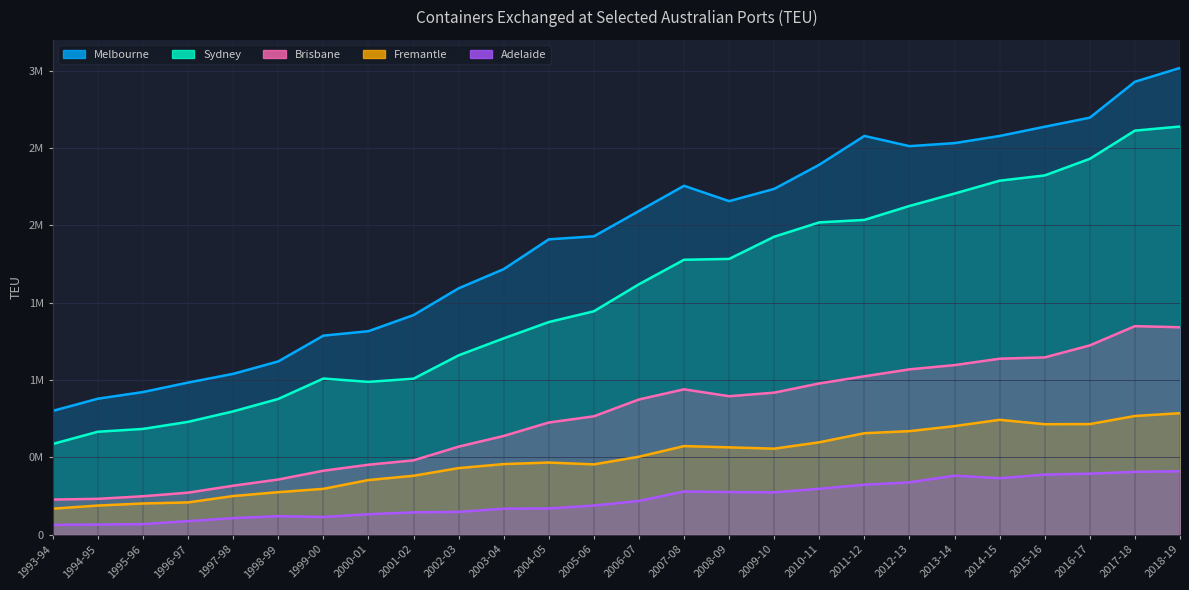

Between 2013-14 and 2000-01, which is larger?

2013-14